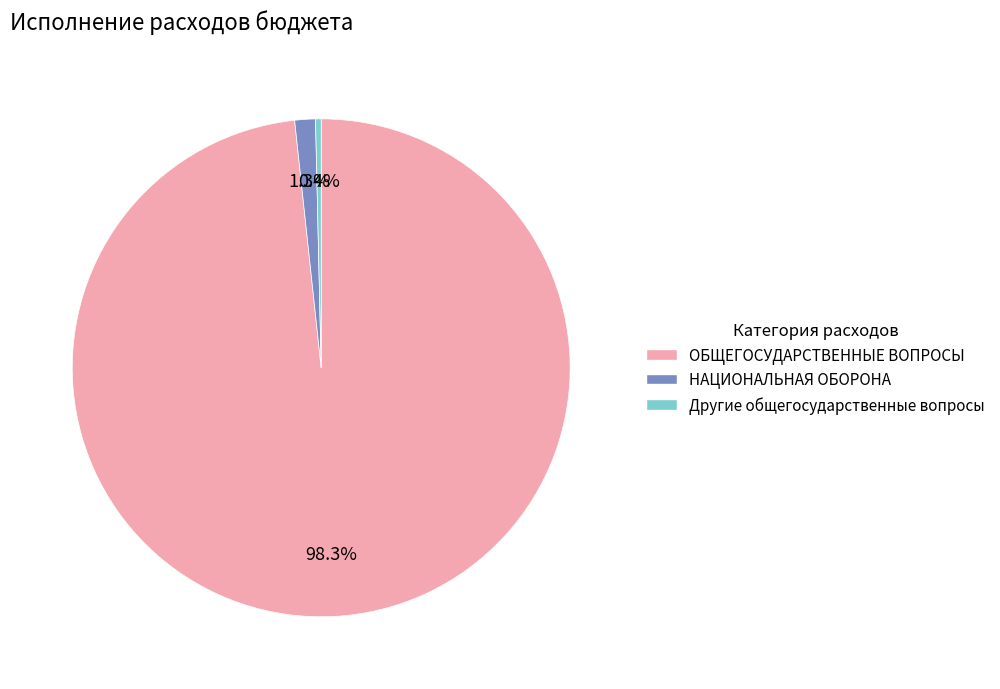

Is there a majority slice in this chart?

Yes